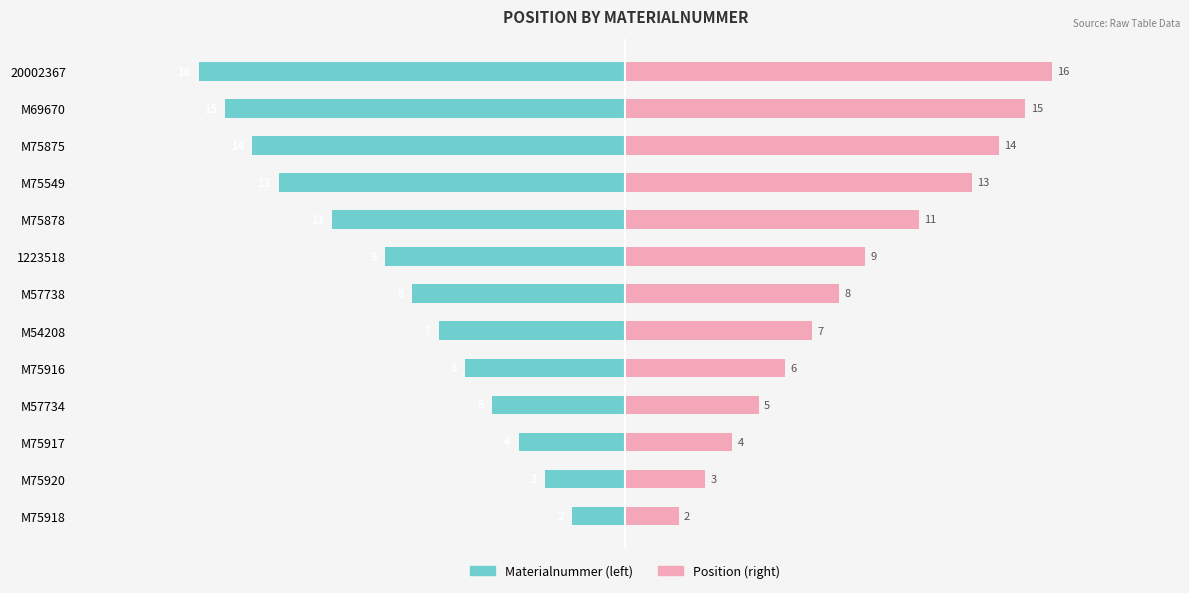

Reading left to right, what are all the values shown in this chart?

Materialnummer: -2	-3	-4	-5	-6	-7	-8	-9	-11	-13	-14	-15	-16
Position: 2	3	4	5	6	7	8	9	11	13	14	15	16